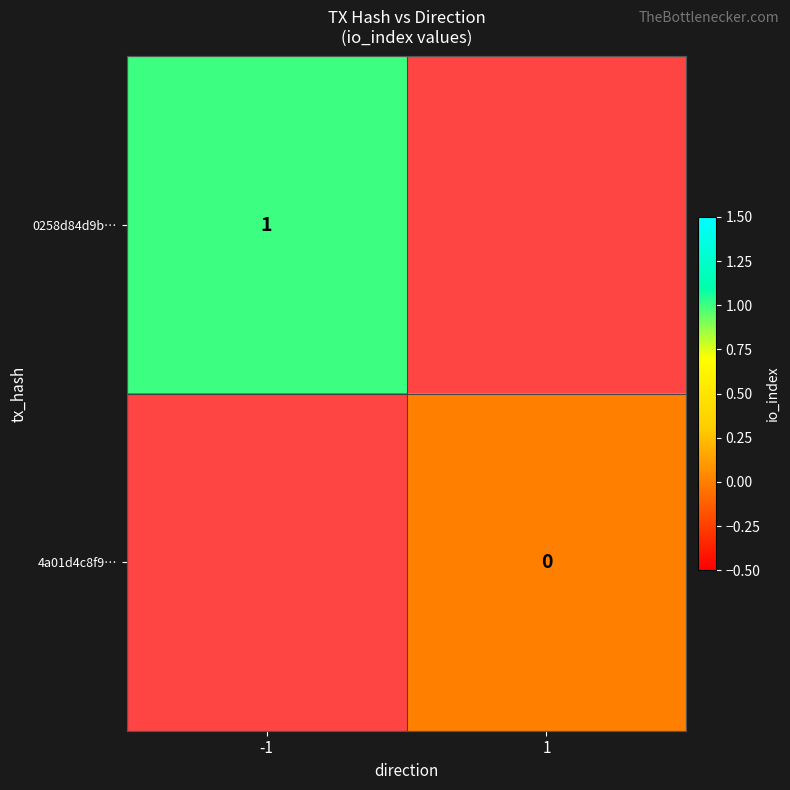

How many series are shown in this chart?

2